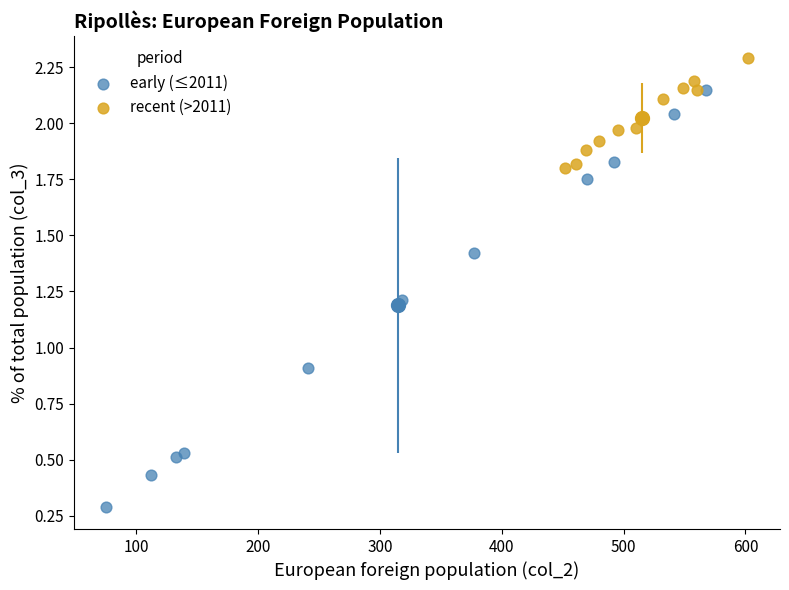

Which series contains the lowest Y value?

early (≤2011)